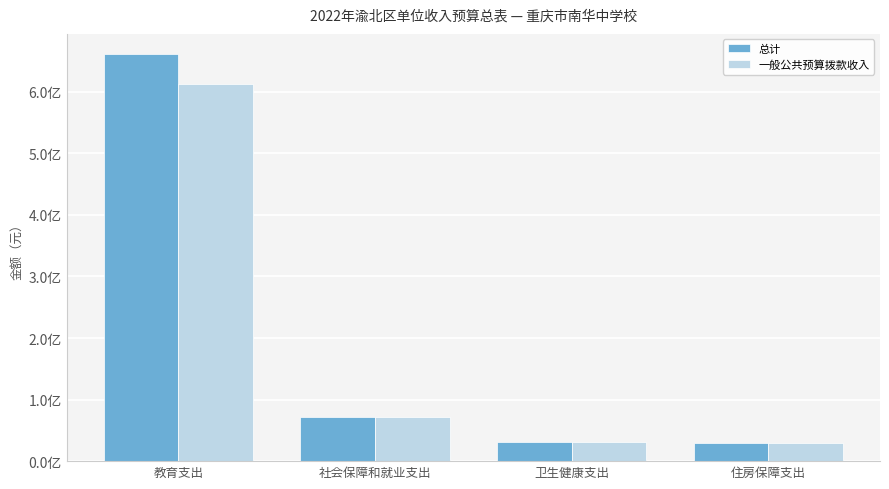

Which series has the widest spread of values?

总计